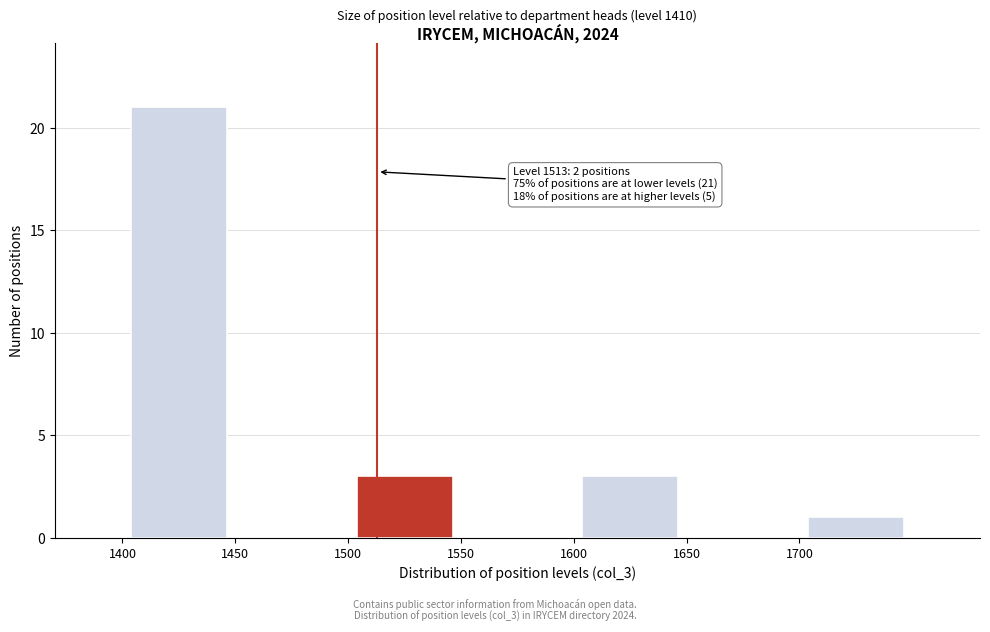

Which range on the x-axis has the tallest bar?

1400 to 1450